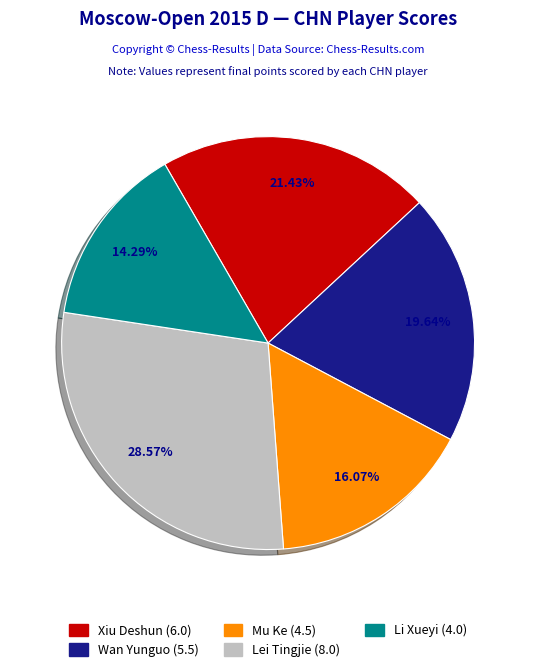

To the nearest percent, what percentage of the pie is Lei Tingjie?

29%